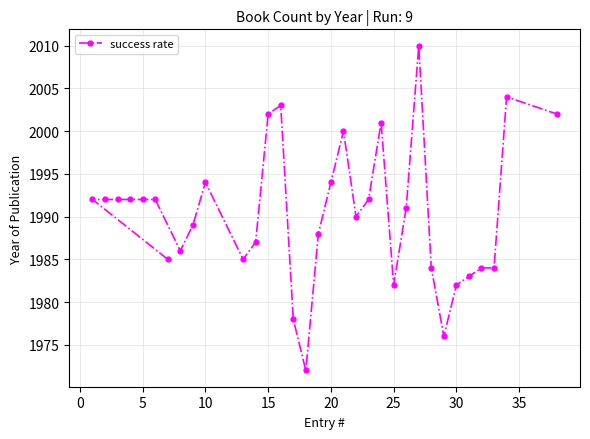

Reading left to right, transcribe all the data shown in this chart.

1992	1992	1992	1992	1992	1992	1985	1986	1989	1994	1985	1987	2002	2003	1978	1972	1988	1994	2000	1990	1992	2001	1982	1991	2010	1984	1976	1982	1983	1984	1984	2004	2002